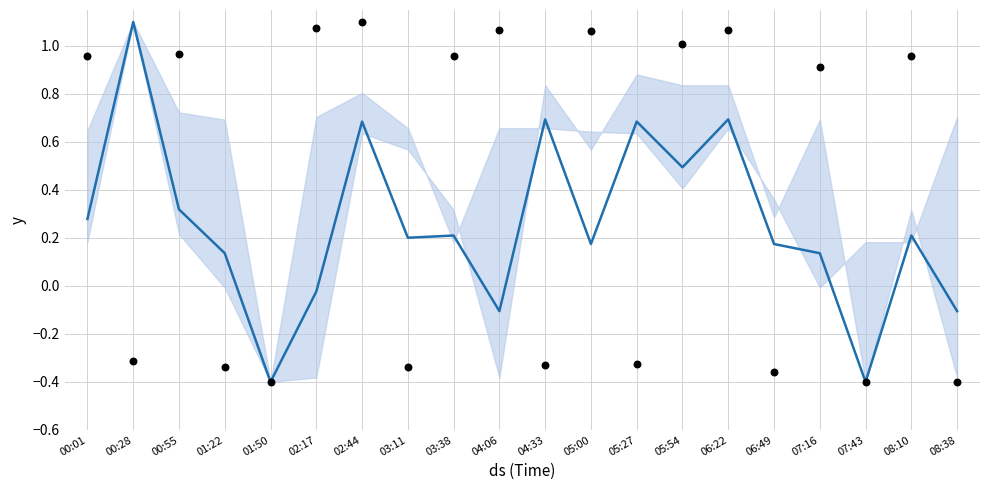

At which category is the sum across all series the highest?

02:44